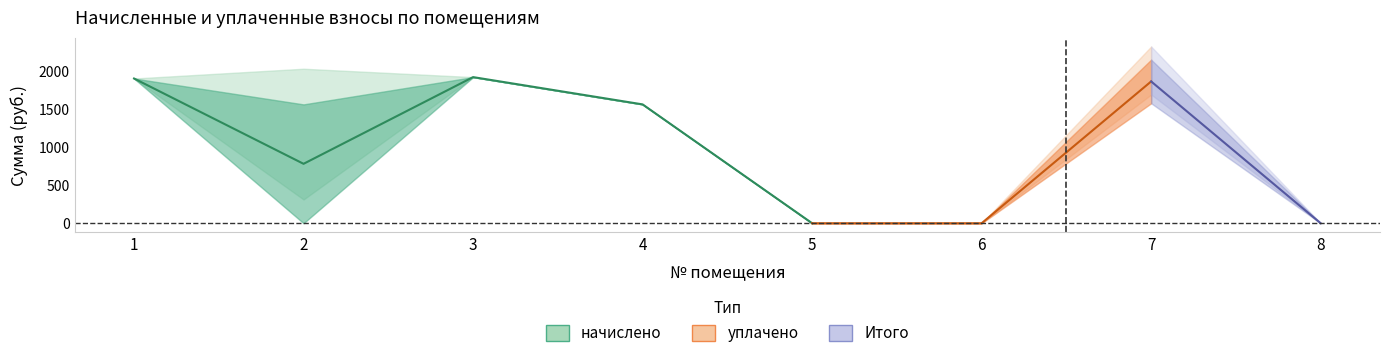

Which series has the largest total across all categories?

начислено